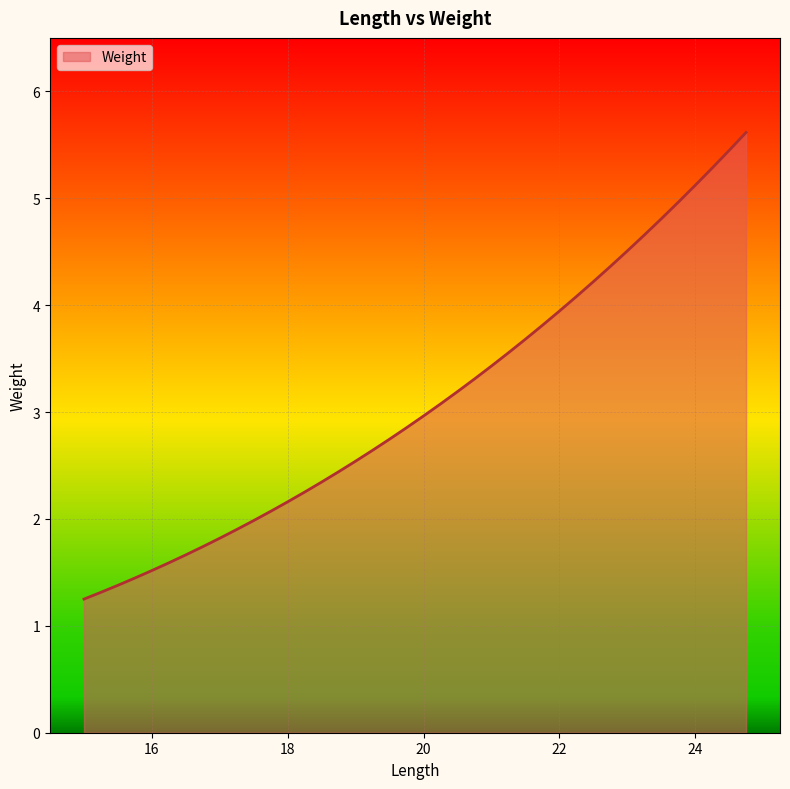

What is the difference between the maximum and minimum values?

4.4